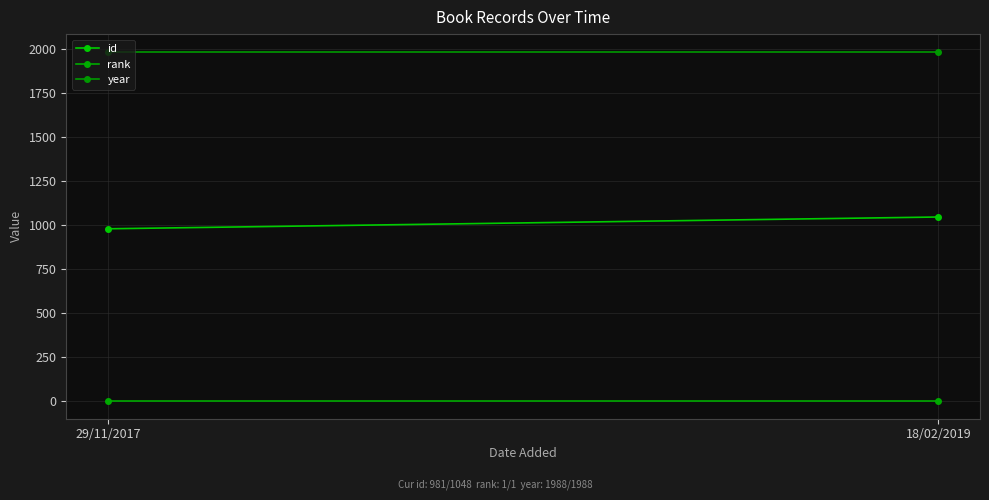

Is the value of rank at 18/02/2019 greater than the value of year at 29/11/2017?

No